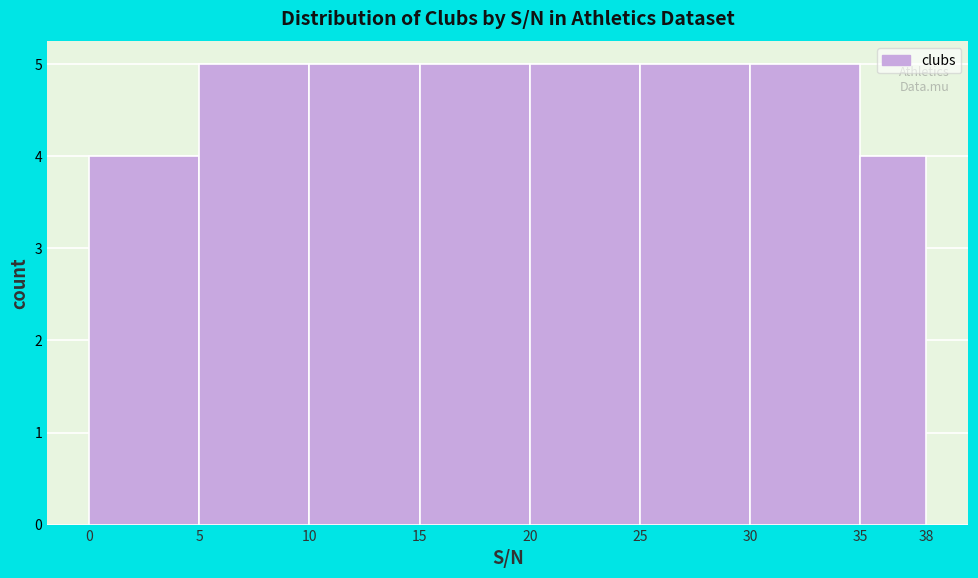

Reading left to right, transcribe this chart: for each bar, give the range it covers on the x-axis and its height. The values are not printed on the chart, so give them approximately, as read against the axis.

0 to 5: 4
5 to 10: 5
10 to 15: 5
15 to 20: 5
20 to 25: 5
25 to 30: 5
30 to 35: 5
35 to 38: 4